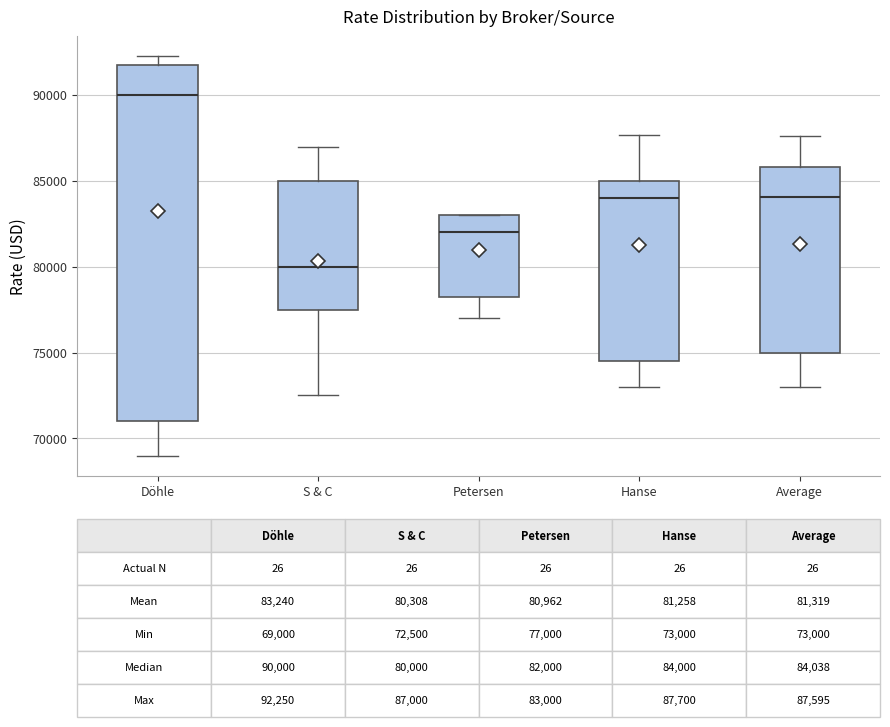

Which box has the highest median line?

Döhle